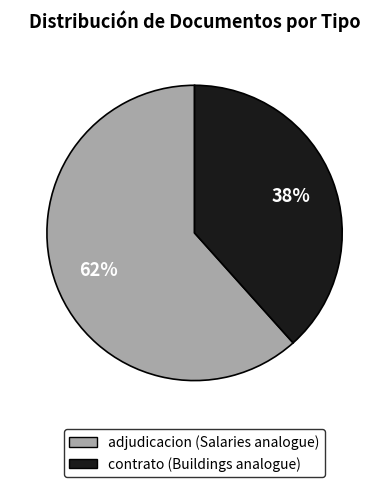

Does any single category account for the majority?

Yes